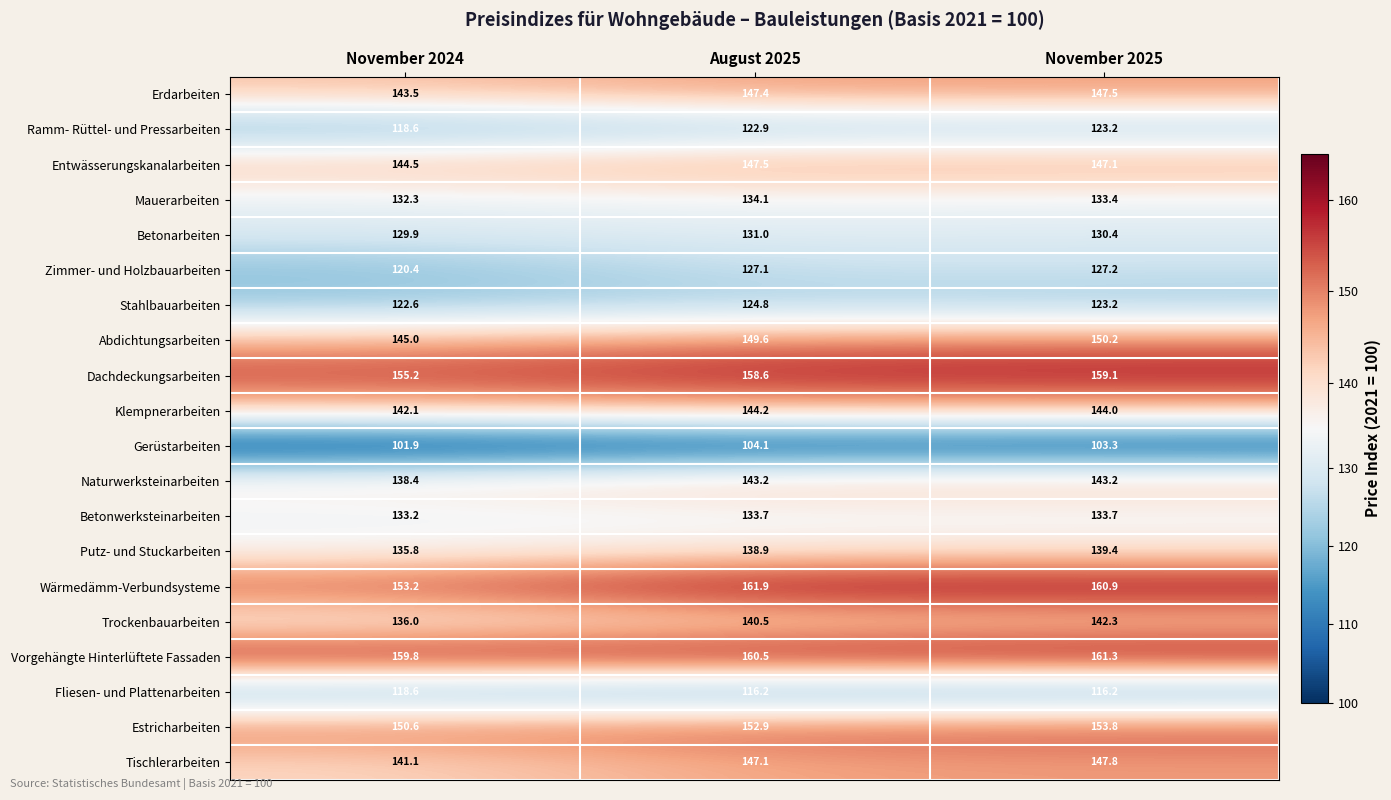

Where is Trockenbauarbeiten nearest to the value 139?

August 2025